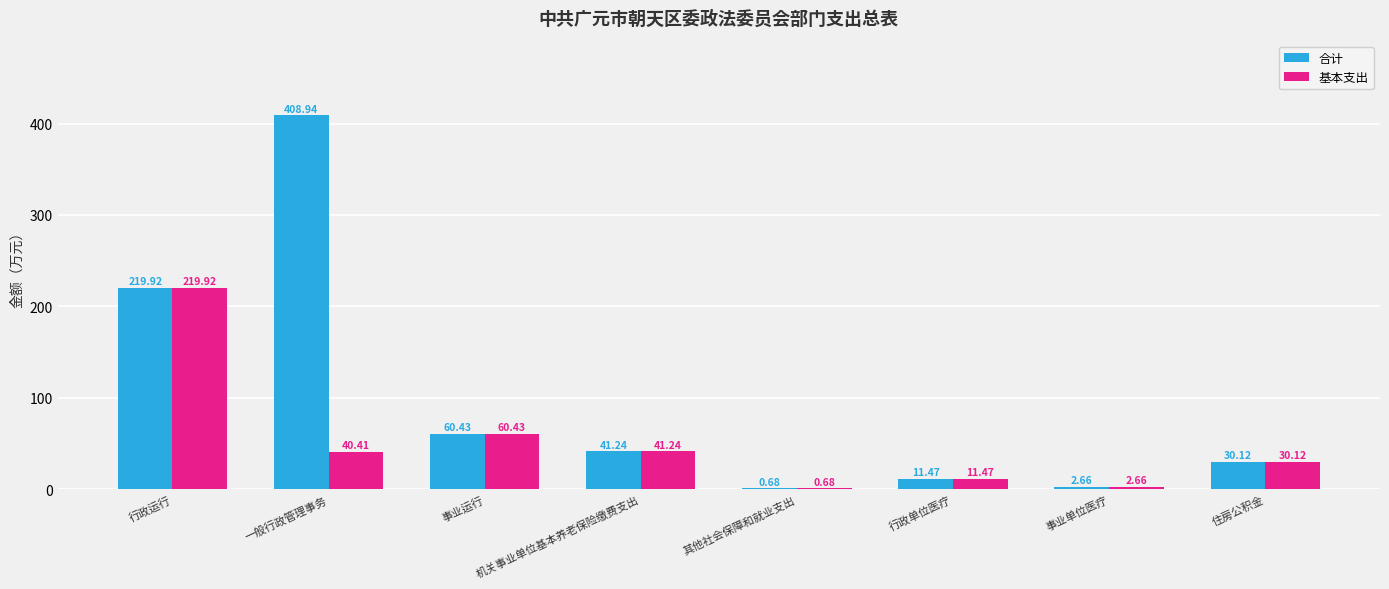

Does the chart contain stacked bars?

No